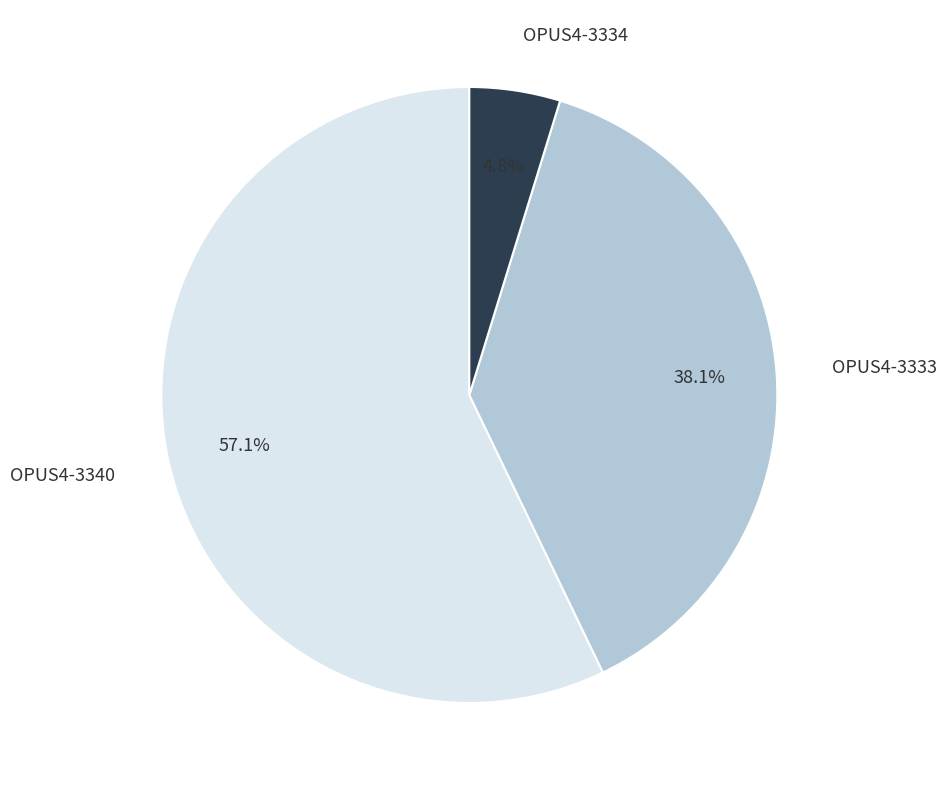

To the nearest percent, what is the average slice percentage?

33%